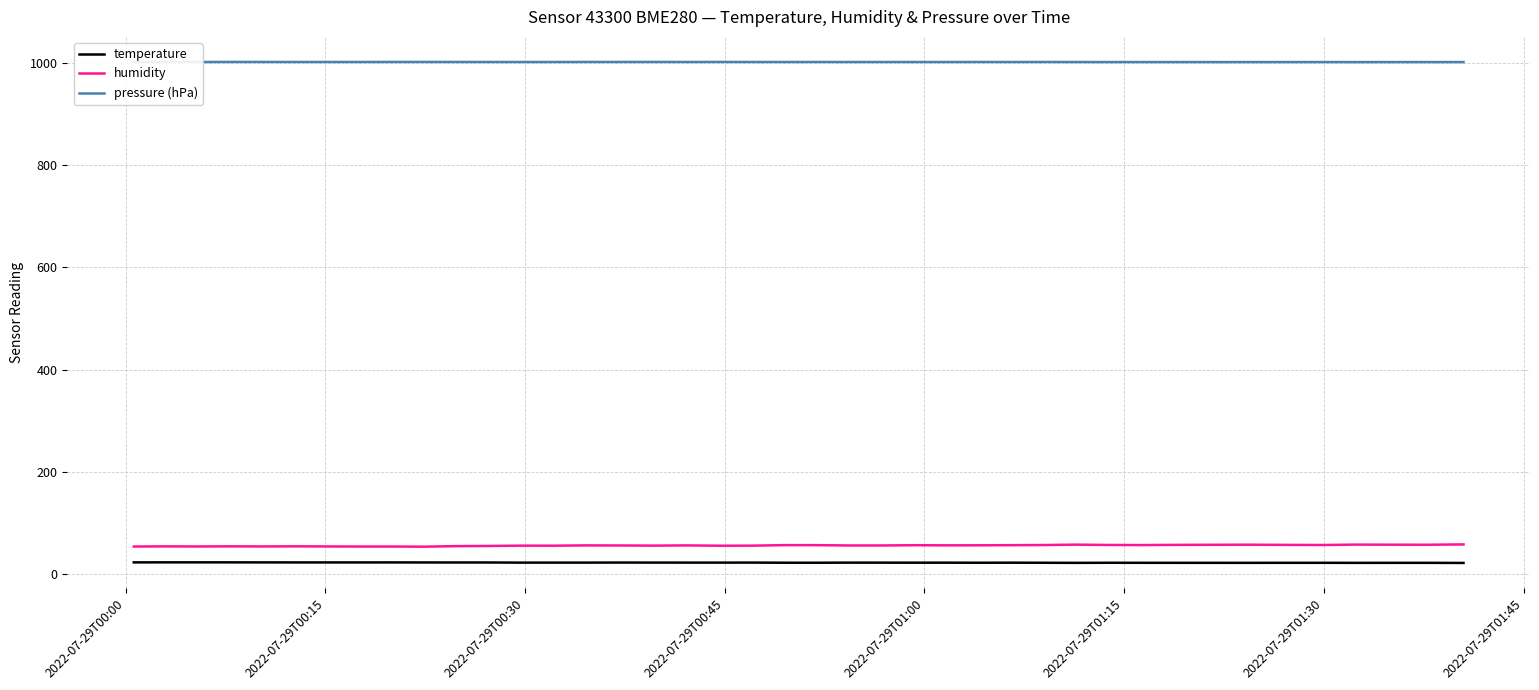

True or false: humidity and temperature cross at least once.

False